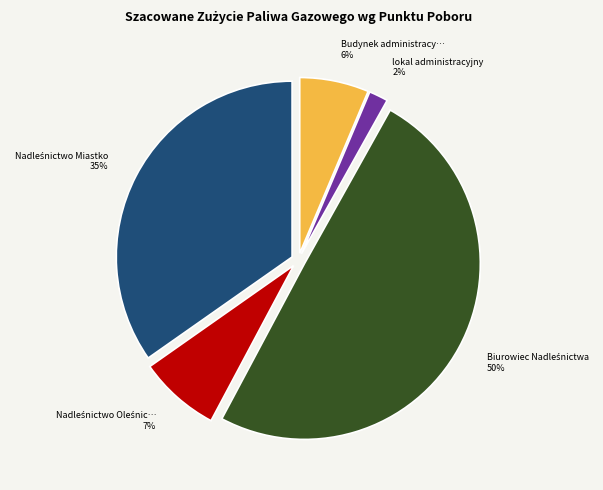

How many segments does this pie chart have?

5